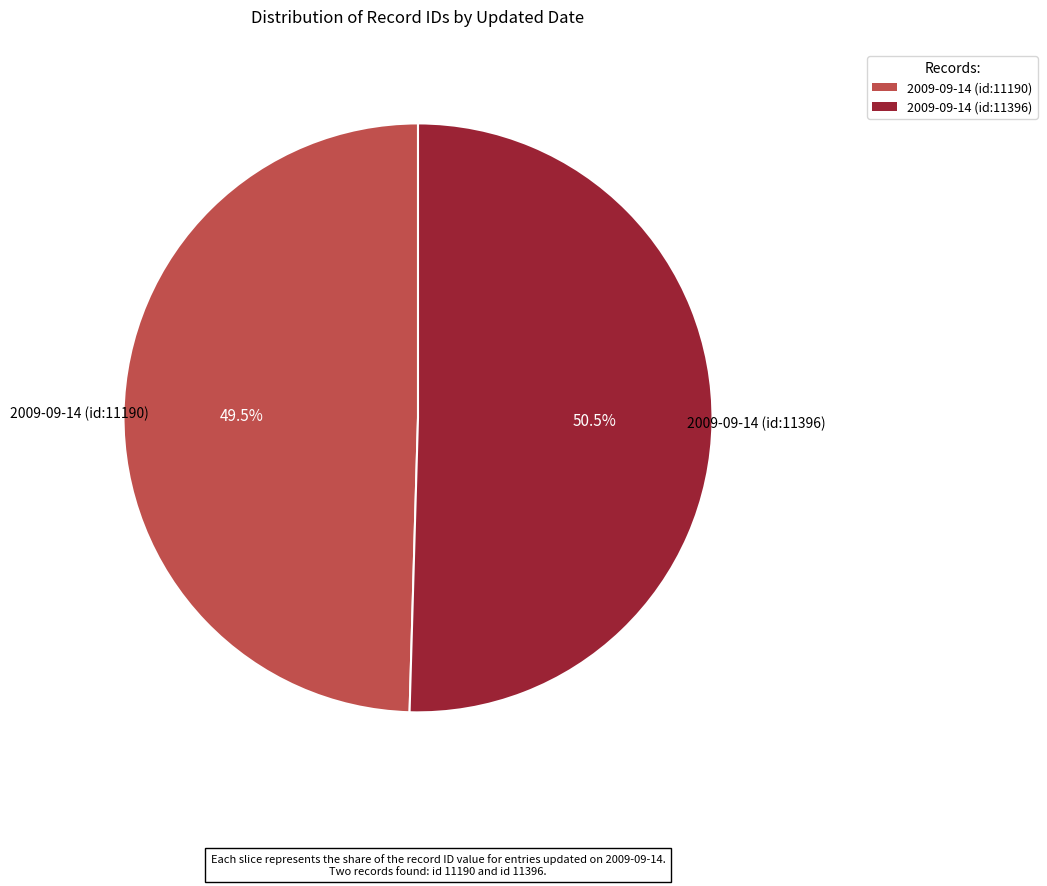

True or false: 2009-09-14 (id:11190) accounts for 42% of the total.

False